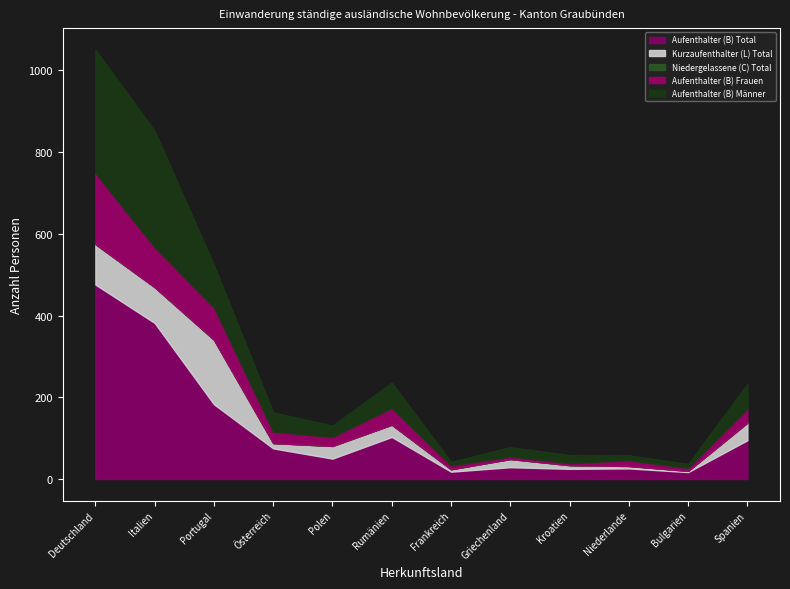

Which series has the largest range (max minus min)?

Aufenthalter (B) Total